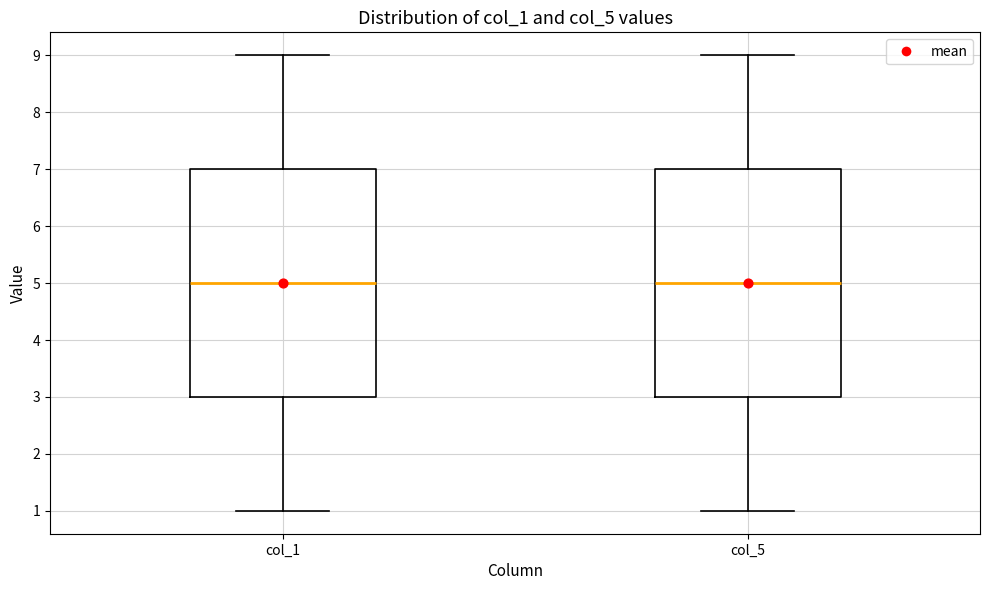

Reading left to right, read every box against the y-axis: the position of its median line, the range the box covers, and the ends of its whiskers. The values are not printed on the chart, so give them approximately, as read against the axis.

col_1: median 5, box 3 to 7, whiskers 1 to 9
col_5: median 5, box 3 to 7, whiskers 1 to 9